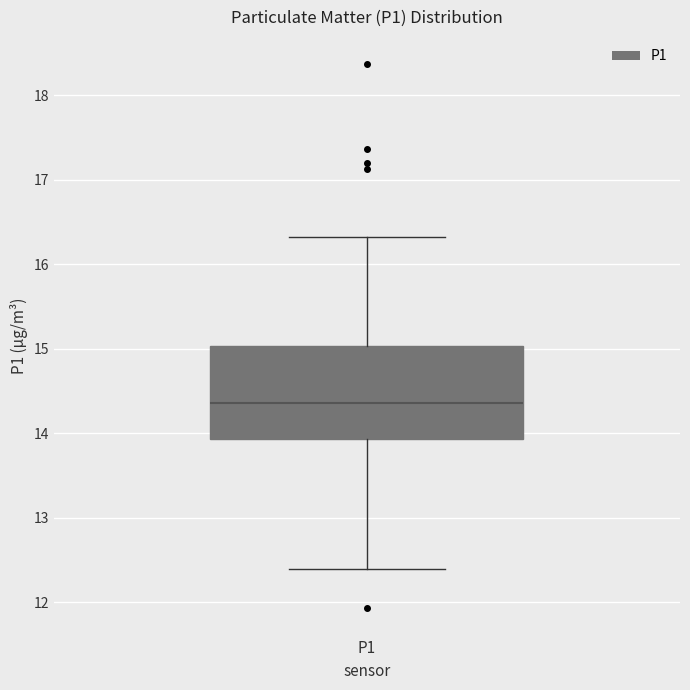

Transcribe this box plot: give where the median line is, the range the box spans, and where the two whiskers end, as read against the y-axis. The values are not printed on the chart, so give them approximately, as read against the axis.

median 14.4, box 13.9 to 15.0, whiskers 12.4 to 16.3